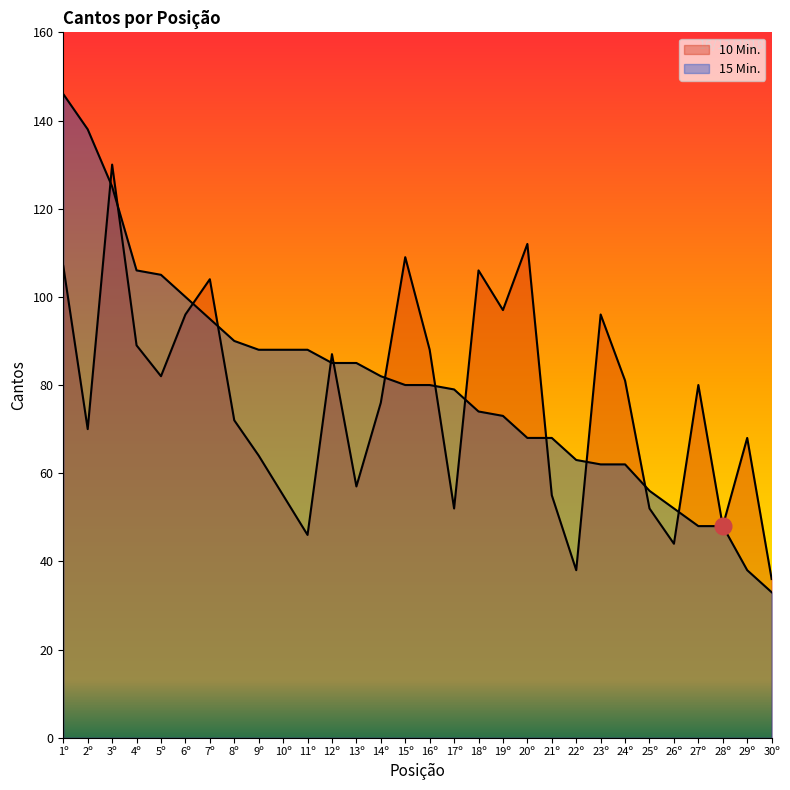

Which label corresponds to the smallest value in the chart?

30º